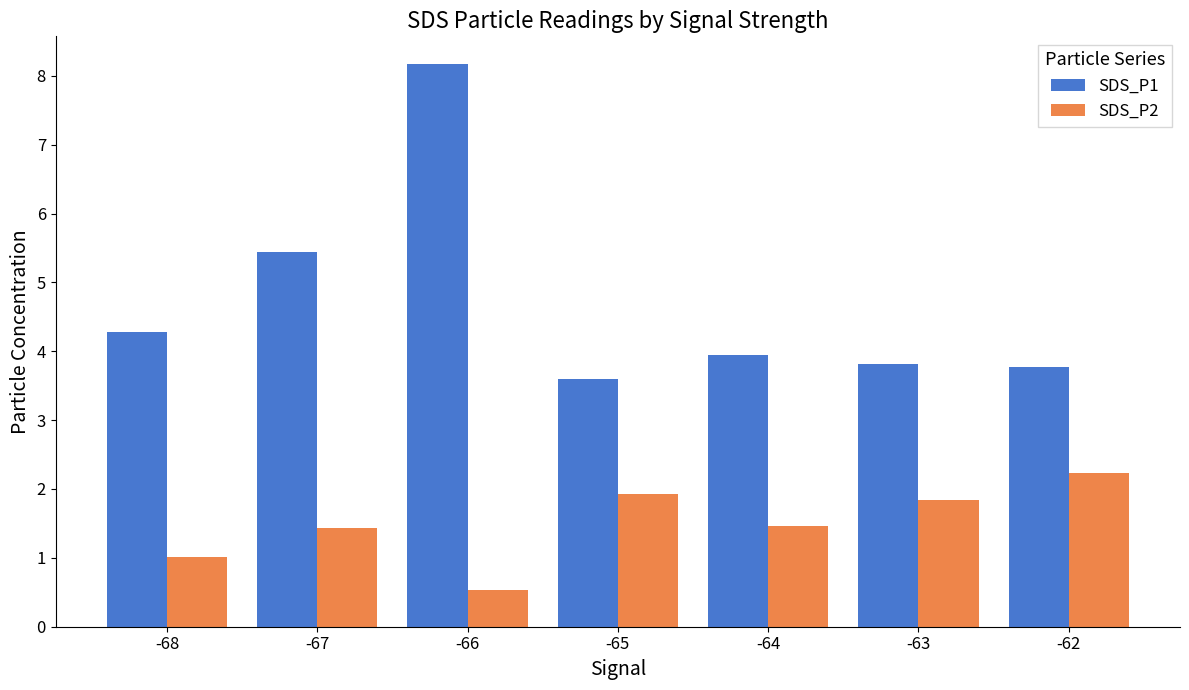

What is the spread (max minus min) of values at -66?

7.6